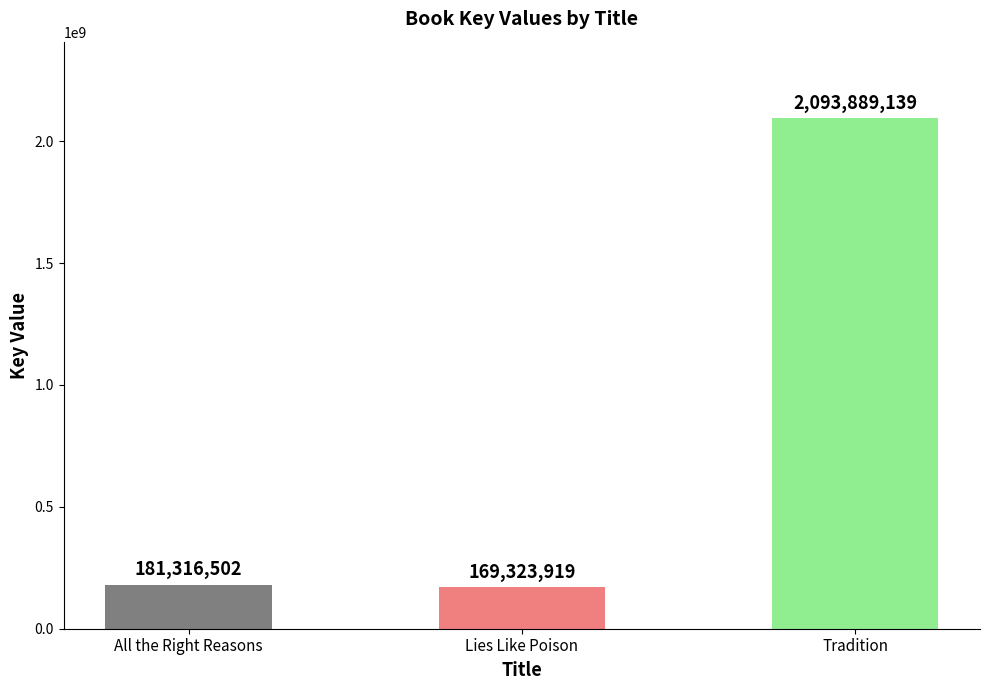

The chart shows a value of 181316502 at All the Right Reasons. True or false?

True